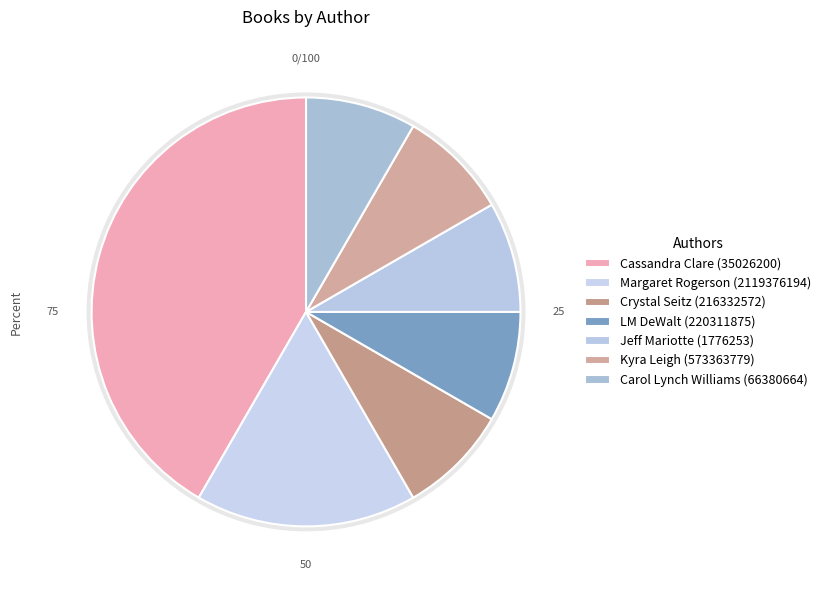

What percentage is the Cassandra Clare (35026200) slice, to the nearest percent?

42%